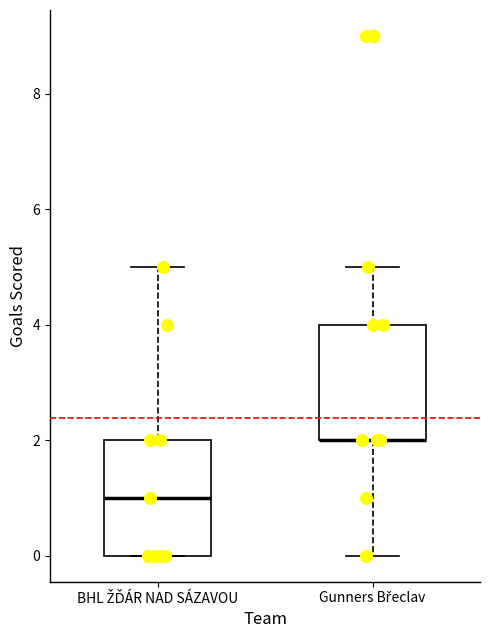

Reading left to right, transcribe this box plot: for each box, give where its median line is, the range the box spans, and where its two whiskers end, as read against the y-axis. The values are not printed on the chart, so give them approximately, as read against the axis.

BHL ŽĎÁR NAD SÁZAVOU: median 1, box 0 to 2, whiskers 0 to 5
Gunners Břeclav: median 2 (drawn on the box's lower edge), box 2 to 4, whiskers 0 to 5